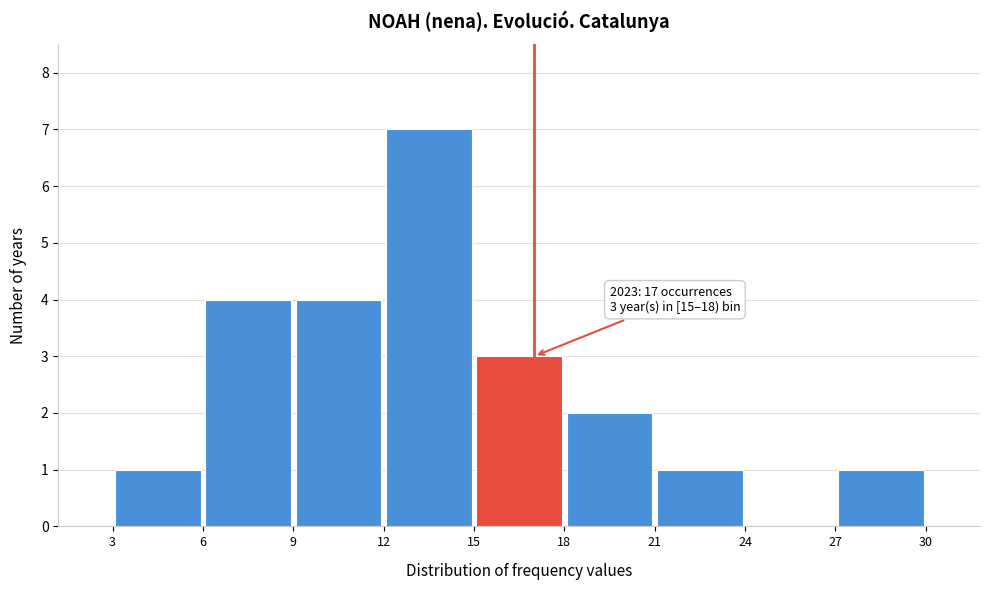

Which range on the x-axis has the tallest bar?

12 to 15